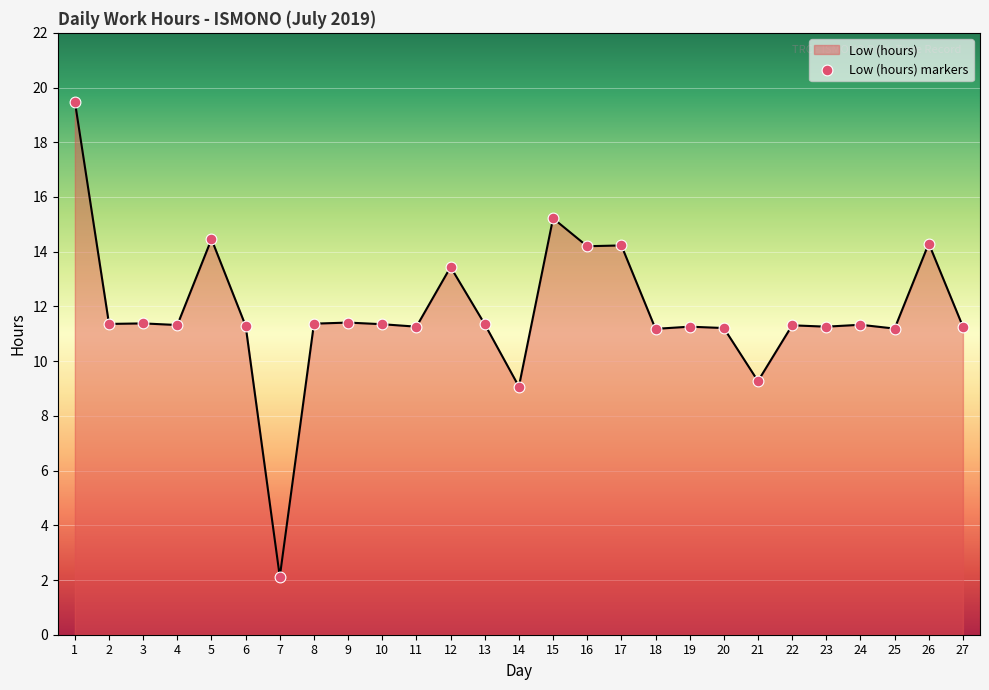

What is the ratio of the value at 9 to the value at 25?

1.0